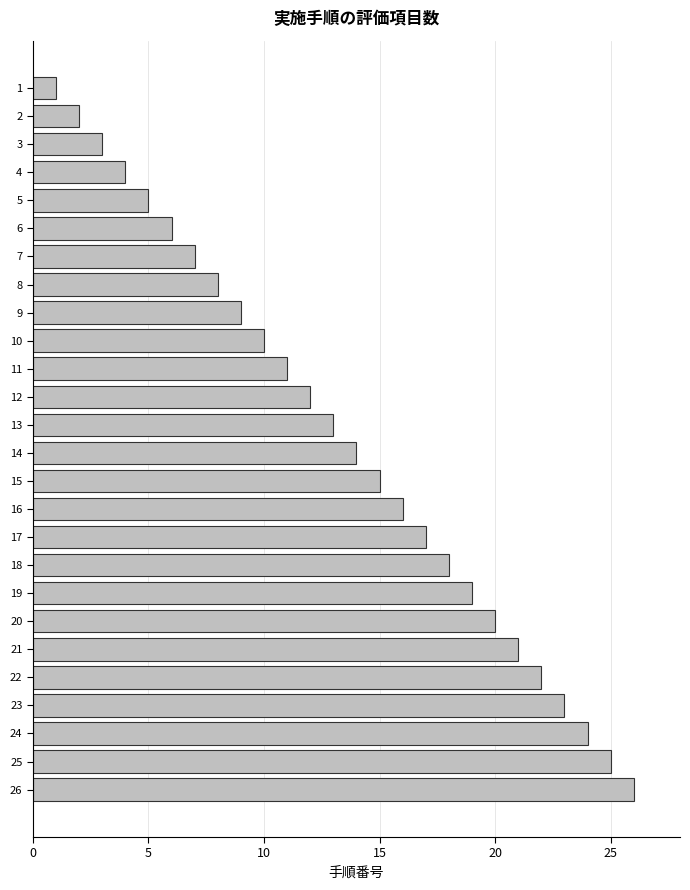

True or false: the data shows 9 at 9.

True